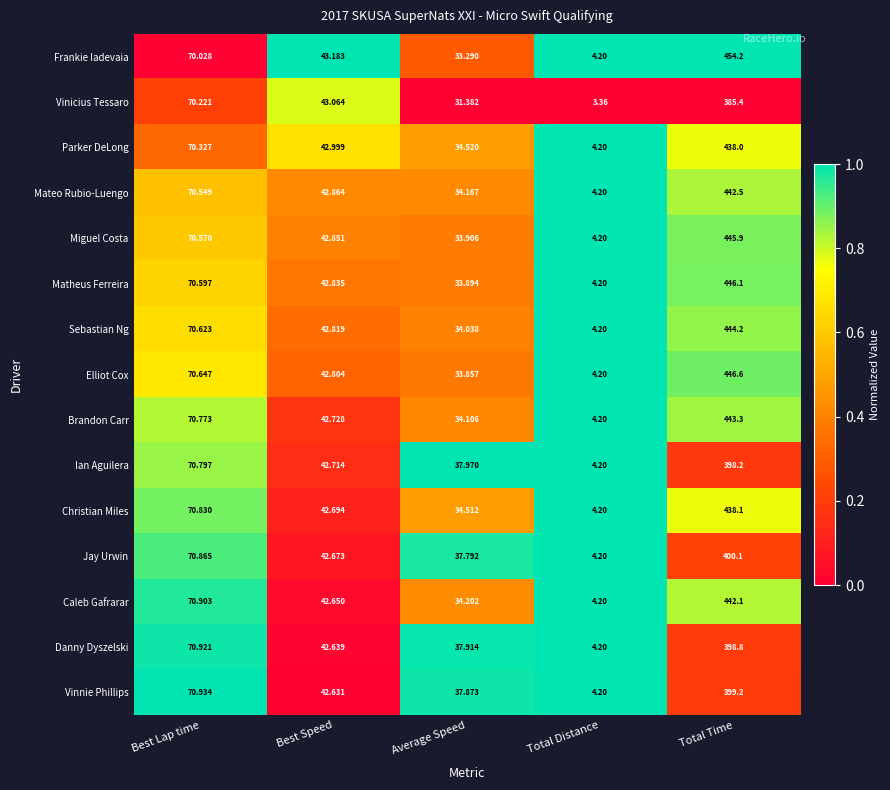

Which series has the largest total across all categories?

Frankie Iadevaia